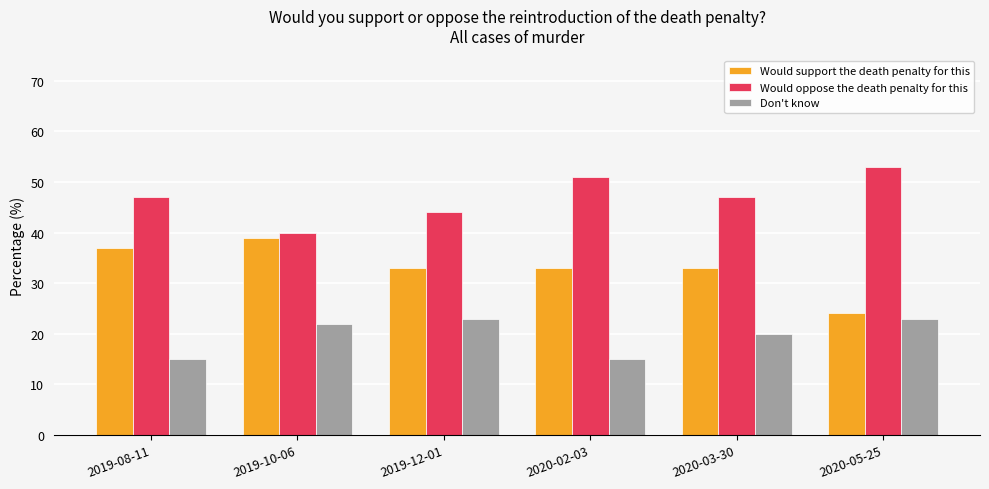

What is the approximate value of Would oppose the death penalty for this at 2019-08-11, to the nearest 5?

45